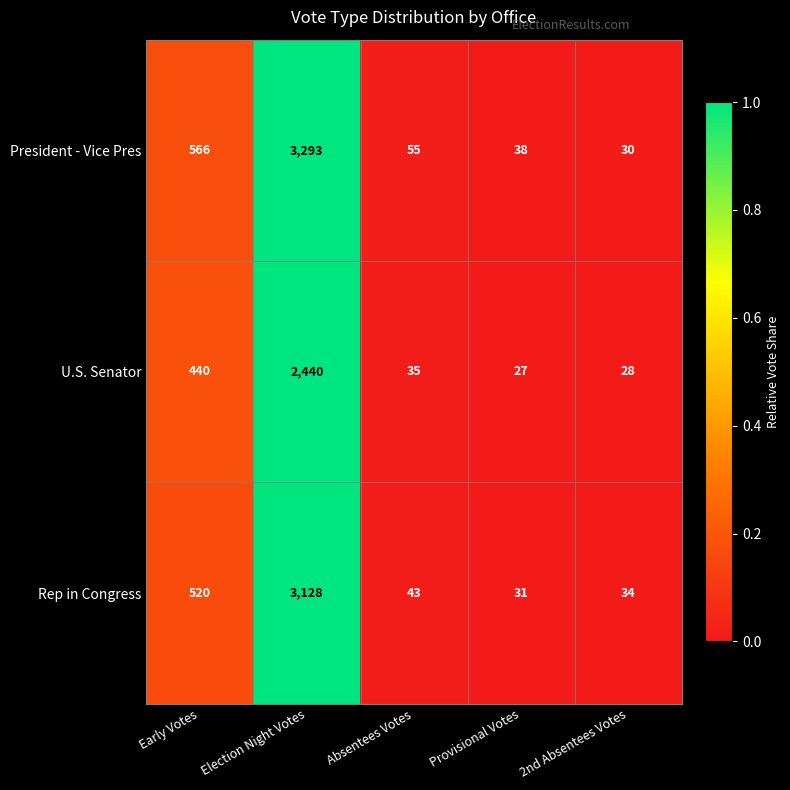

What is the greatest value displayed?

3293